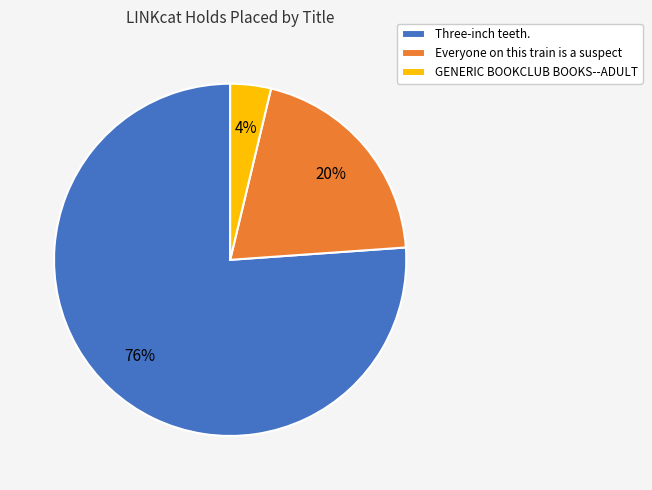

True or false: Everyone on this train is a suspect accounts for 12% of the total.

False